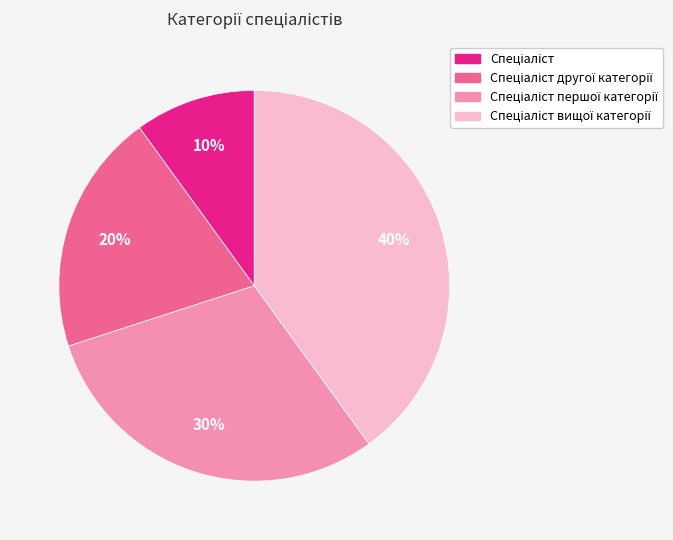

Is there a majority slice in this chart?

No